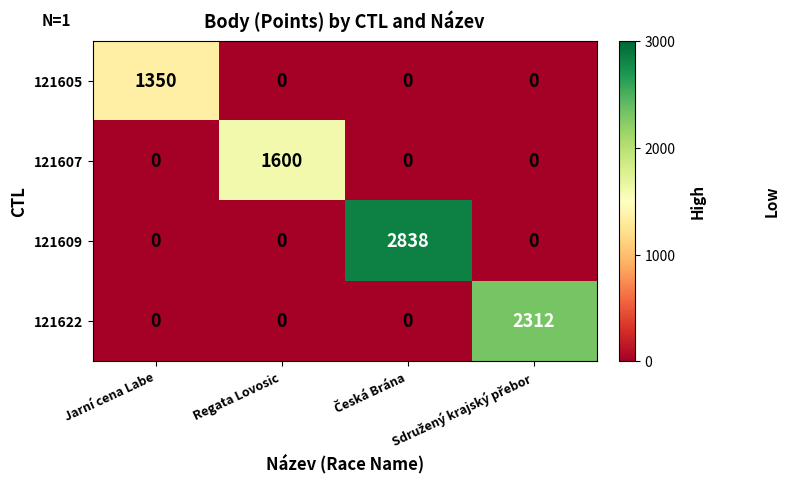

What is the sum of all 121605 values?

1350